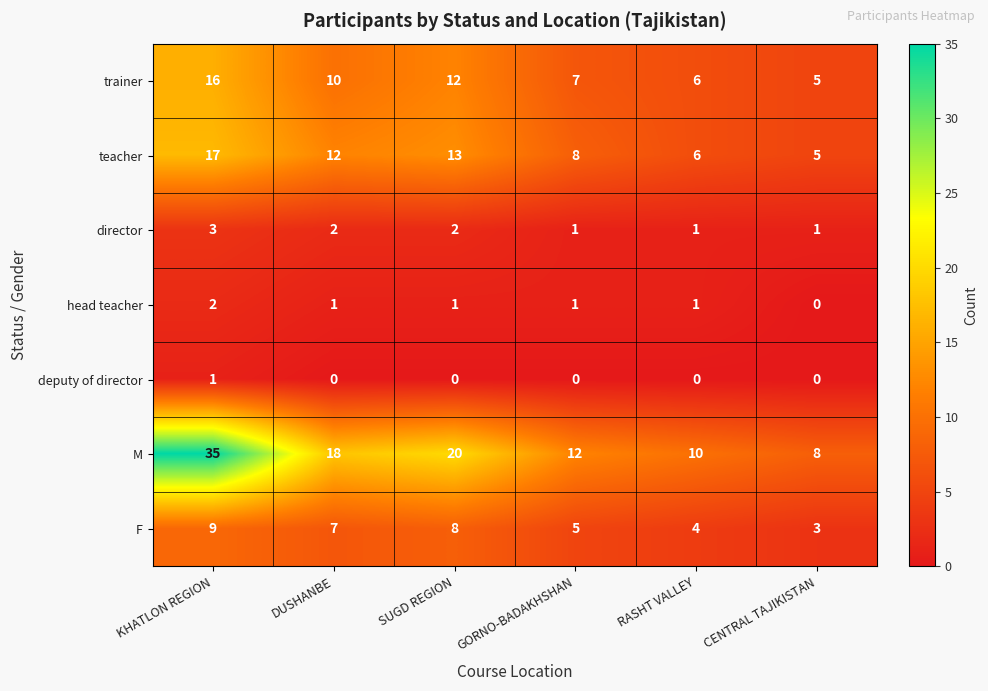

What is the spread (max minus min) of values at KHATLON REGION?

34